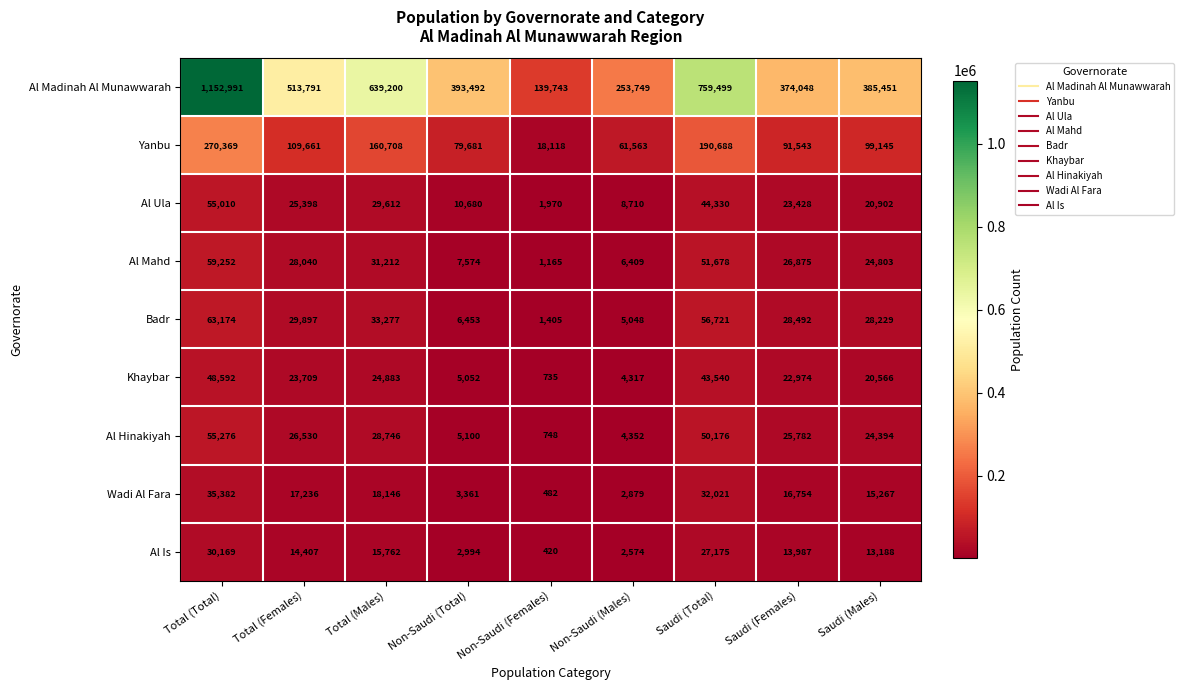

What is the difference between the Khaybar values at Total (Females) and Saudi (Females)?

735